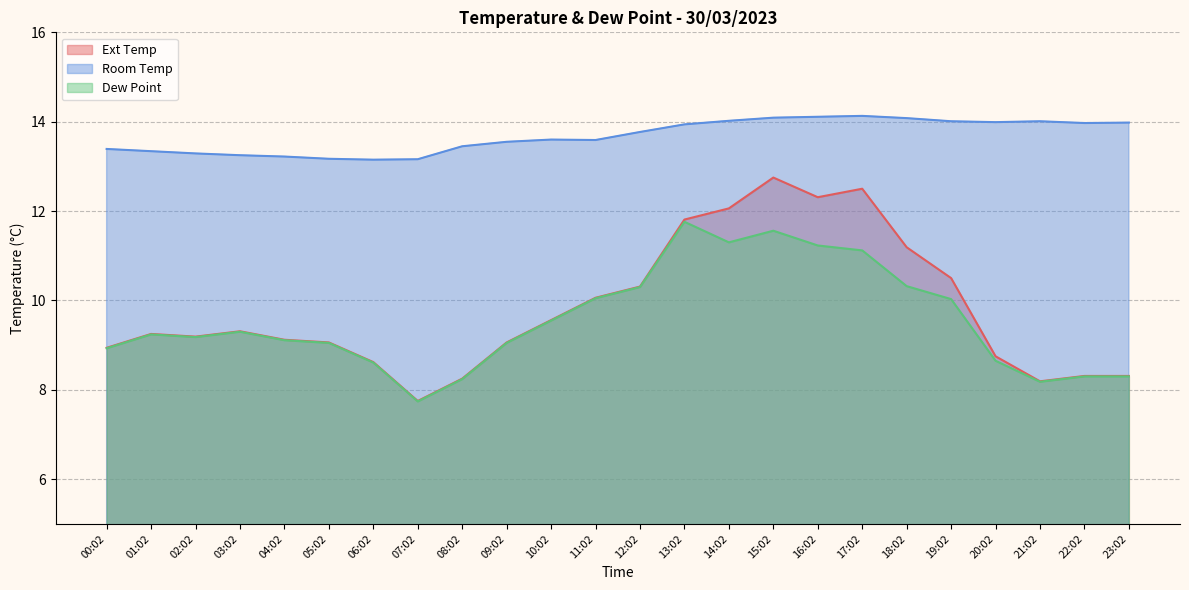

The value of Room Temp at 04:02 is 5.1. True or false?

False